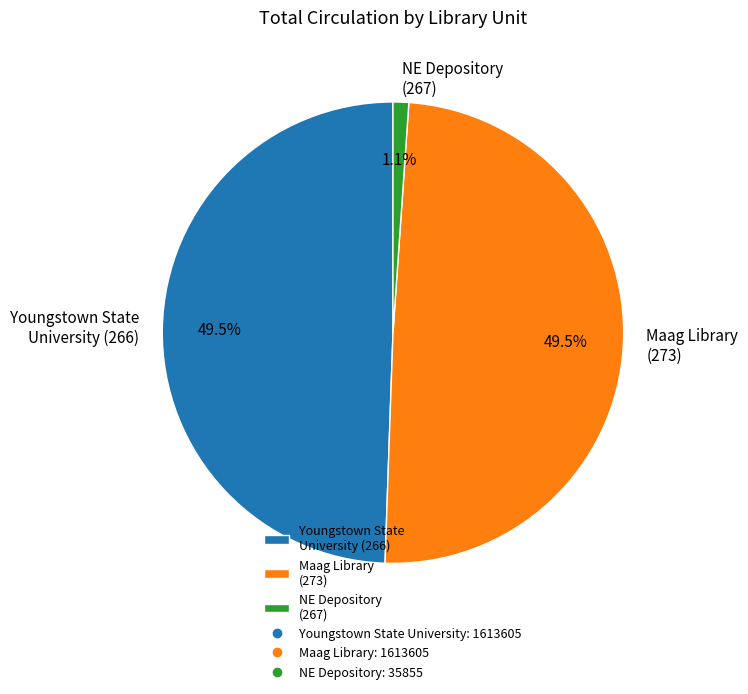

To the nearest percent, what is the difference between the NE Depository and Youngstown State University slice percentages?

48%